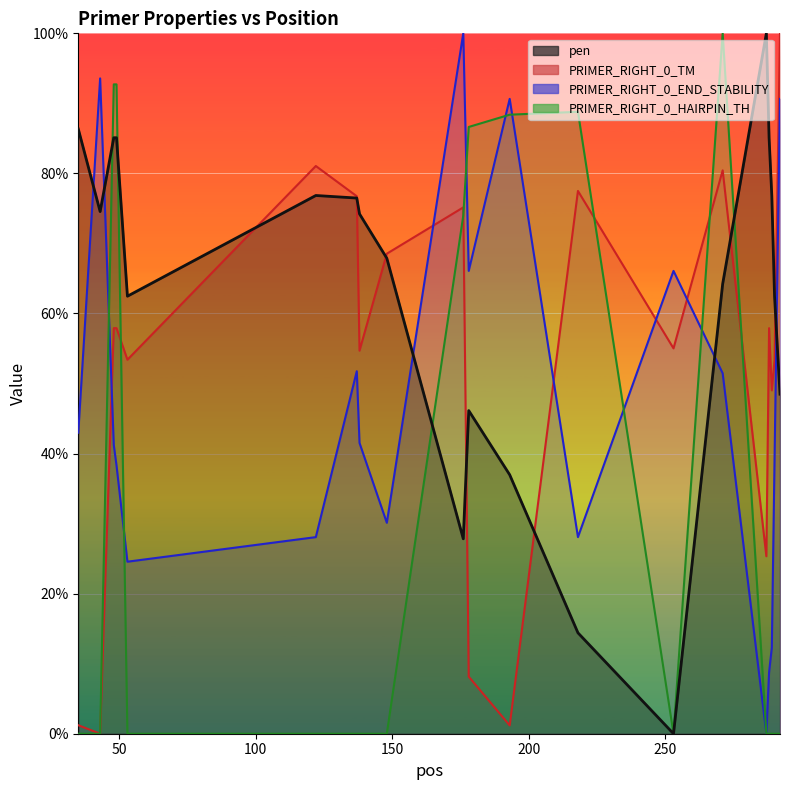

The value of pen at 49 is 85.1. True or false?

True